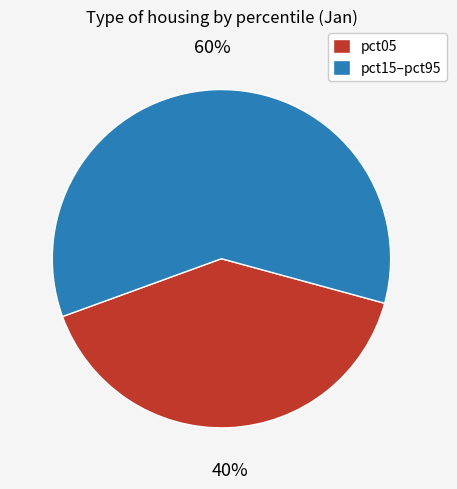

To the nearest percent, what is the difference between the largest and smallest slice percentages?

20%